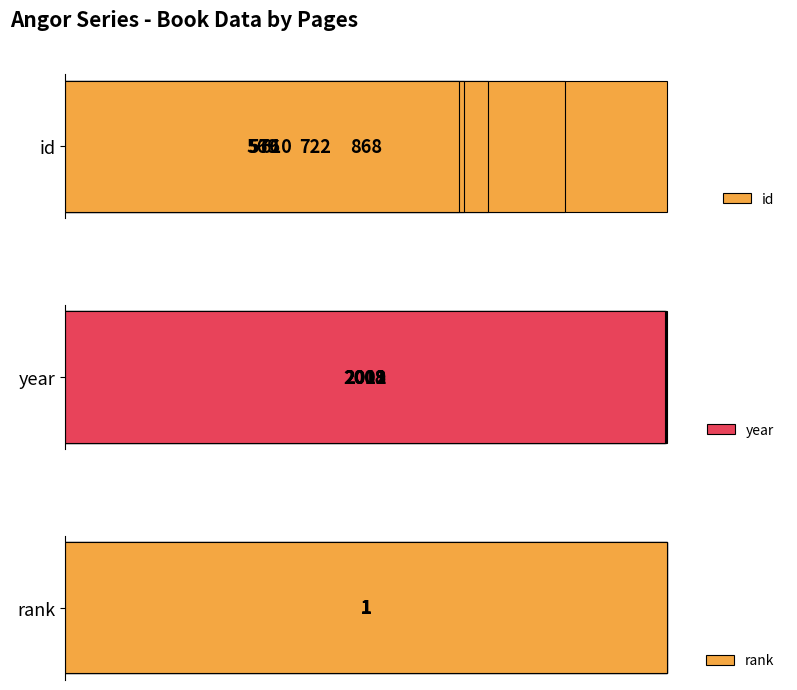

Which series has the widest spread of values?

id